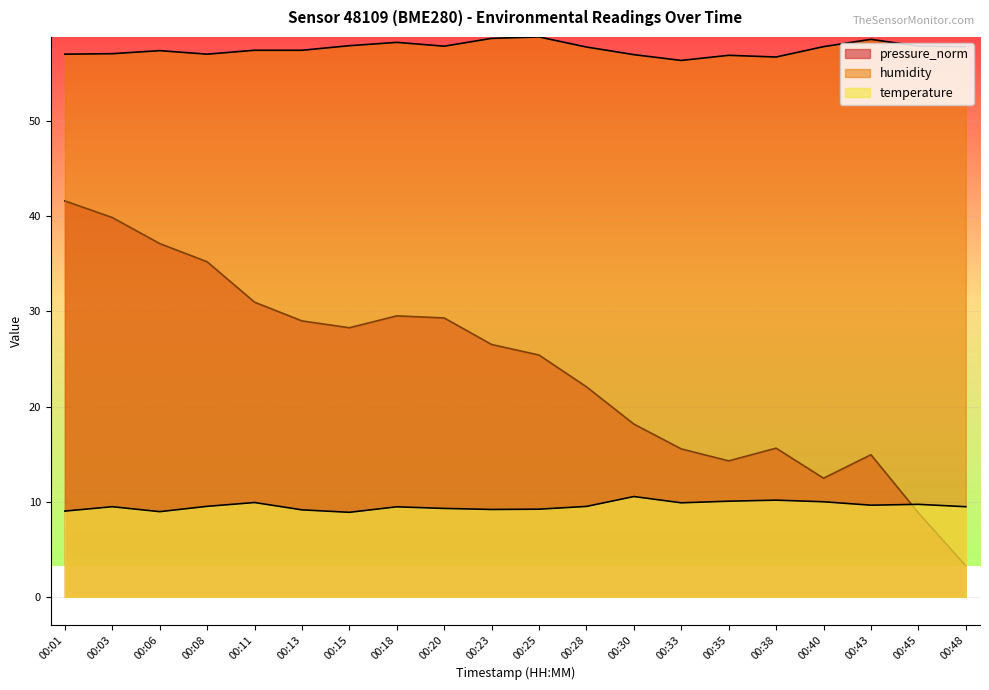

After their last crossing, which series has the higher values: temperature or pressure_norm?

temperature